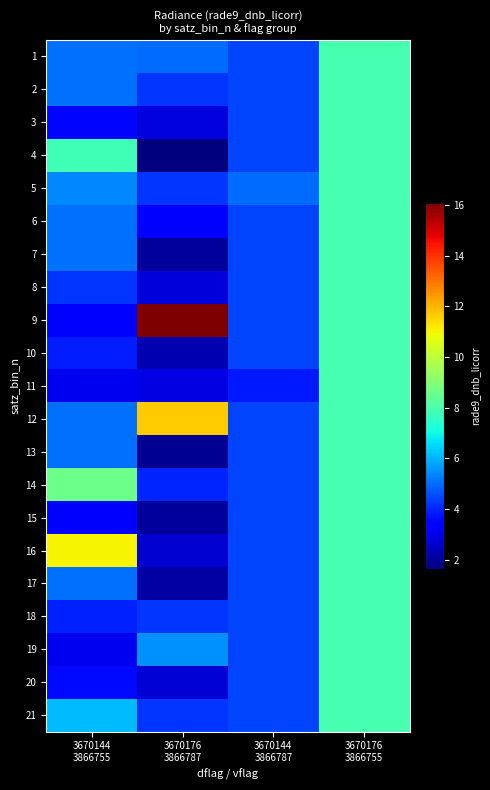

Between 3670176 3866787 and 3670176 3866755, which series saw the biggest shift?

9